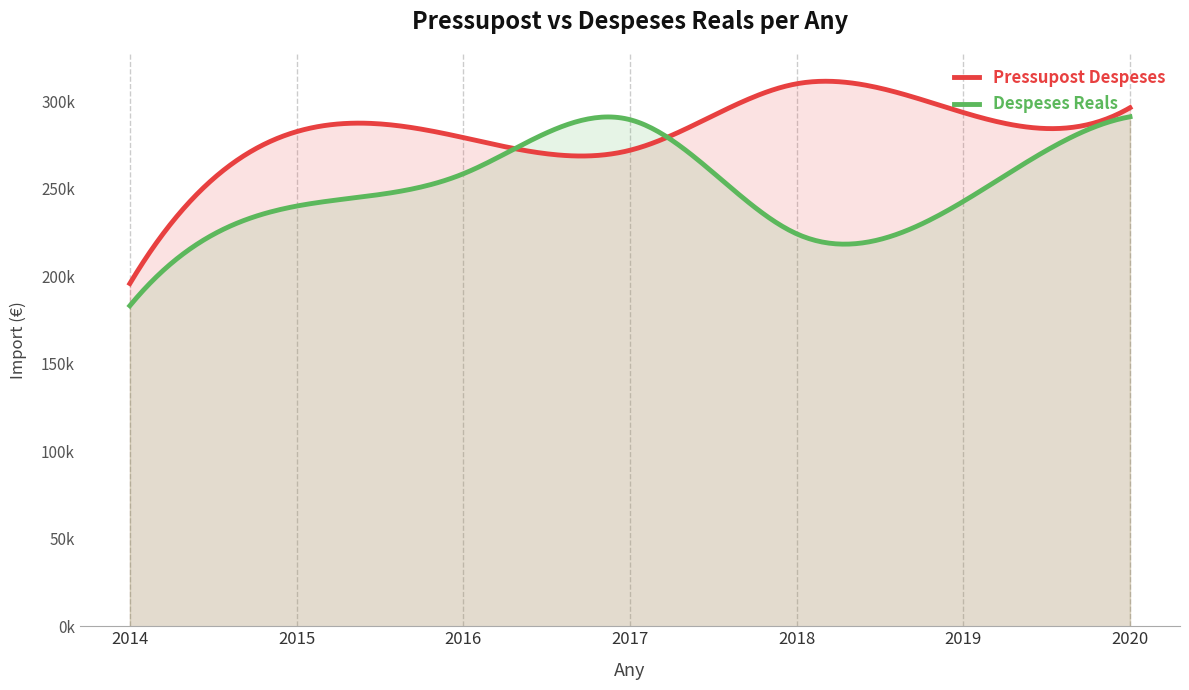

In Despeses Reals, how many points are lower than both neighbors (excluding endpoints)?

1